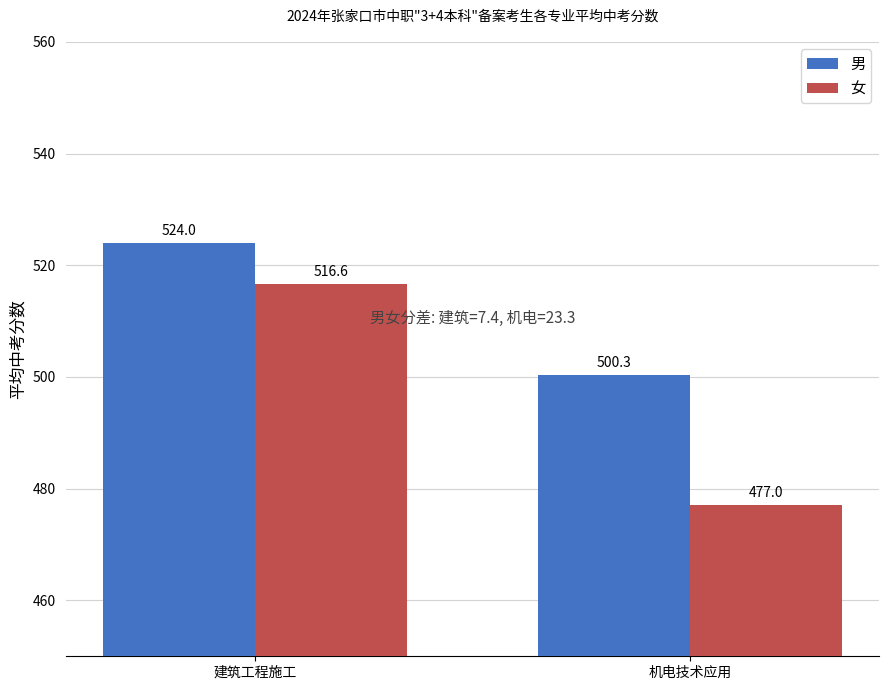

Is it true that 男 equals 754.4 at 机电技术应用?

False